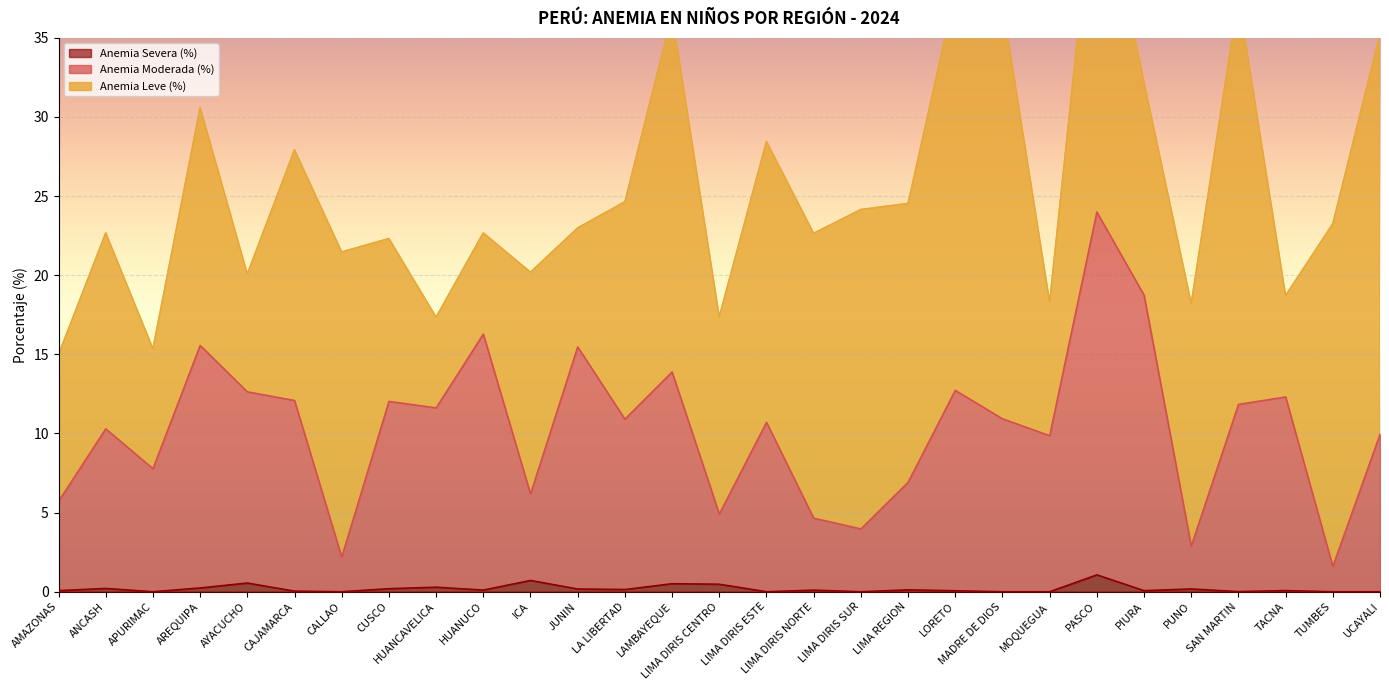

What is the average value of the Anemia Severa (%) series?

0.2